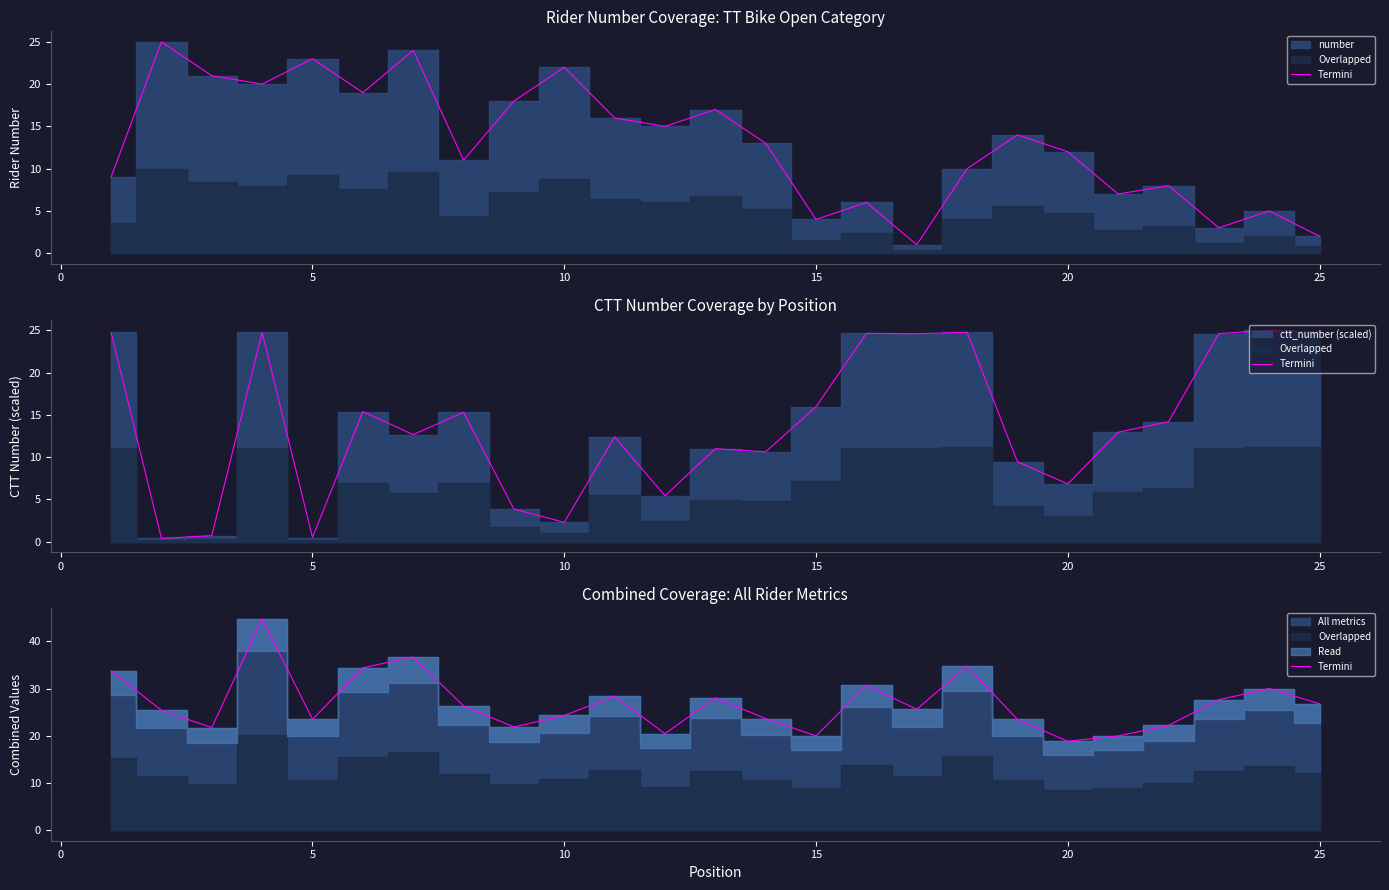

What is the value of the 10th point from the left?

24.3